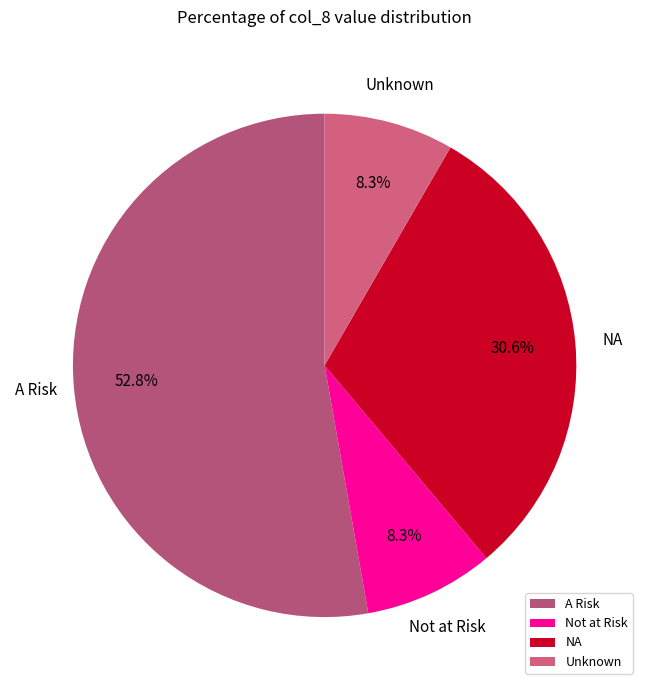

Is A Risk the majority of the pie?

Yes